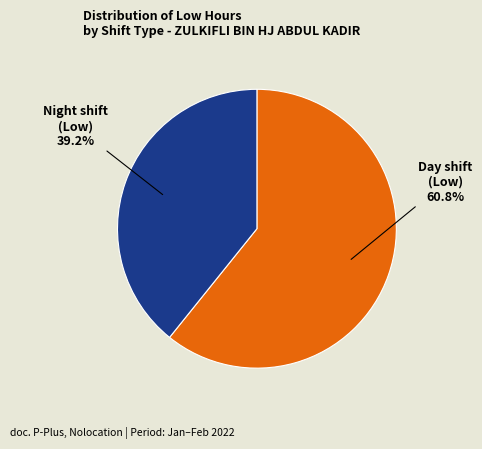

What percentage is NOT represented by Day shift (Low)?

39.2%